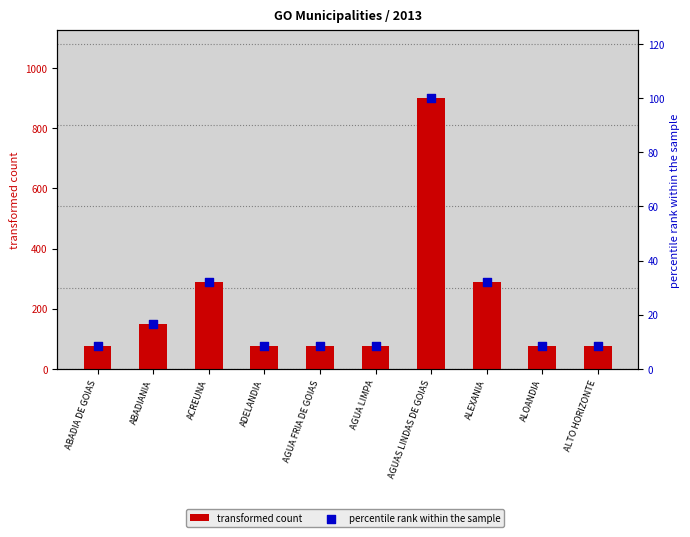

At which category is the sum across all series the highest?

AGUAS LINDAS DE GOIAS